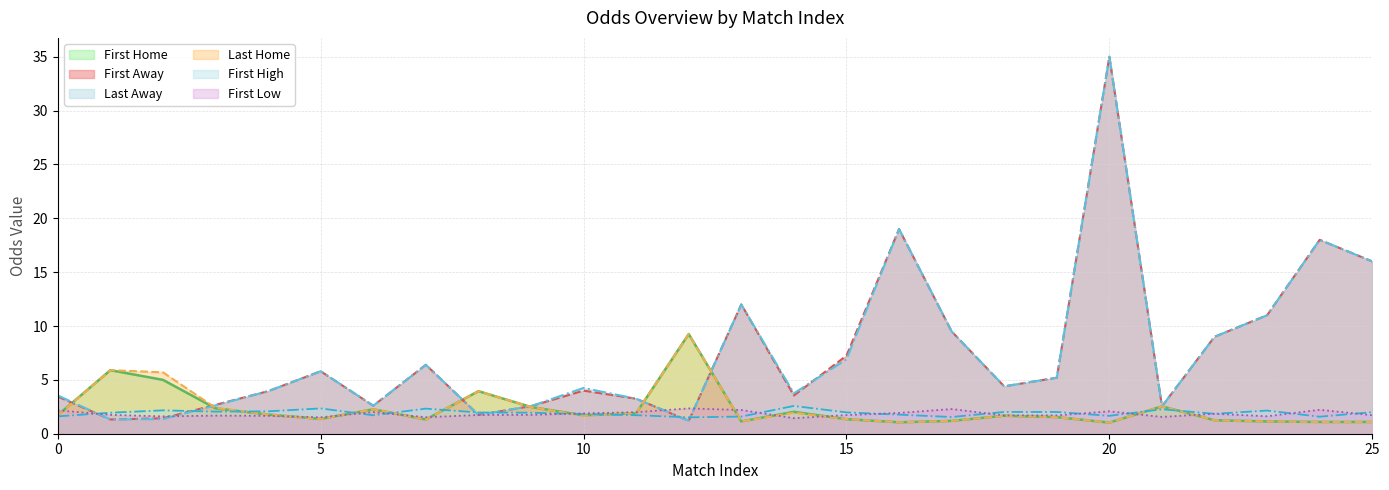

The value of First Away at 10 is 4.0. True or false?

True